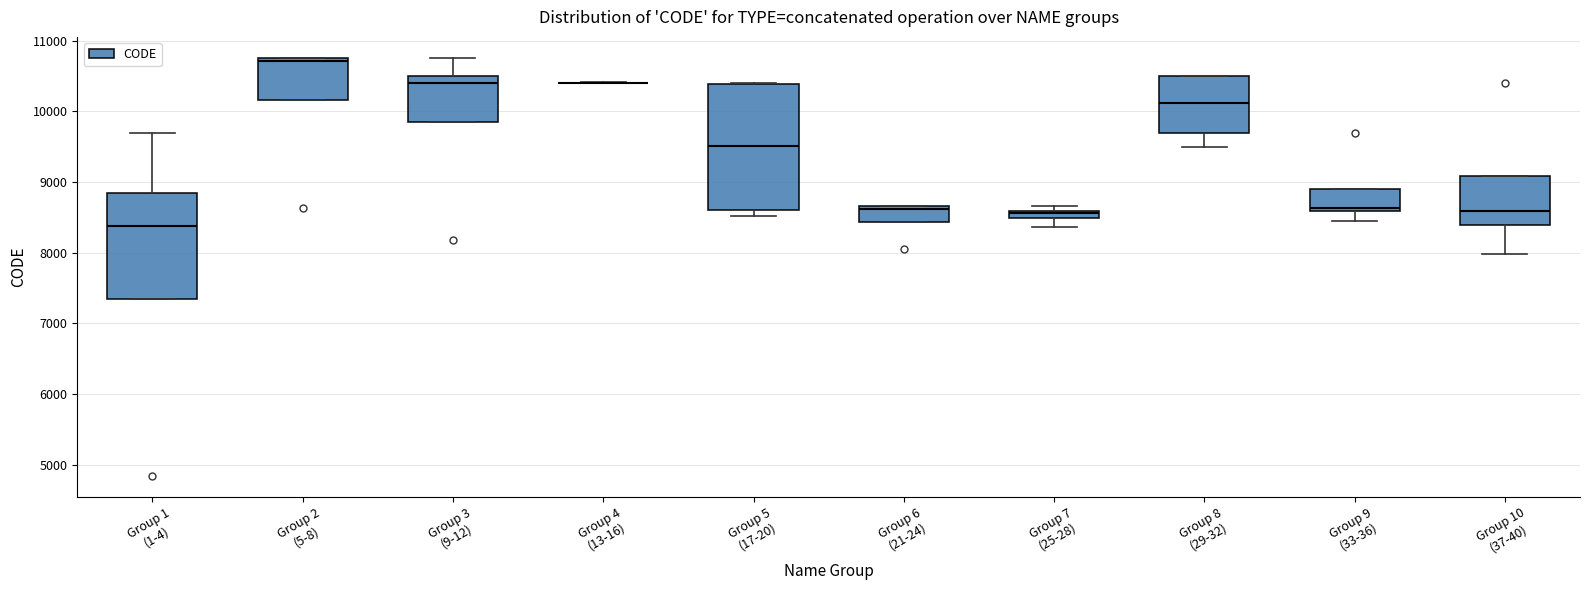

Comparing the boxes themselves (not the whiskers), which one is the tallest?

Group 5 (17-20)